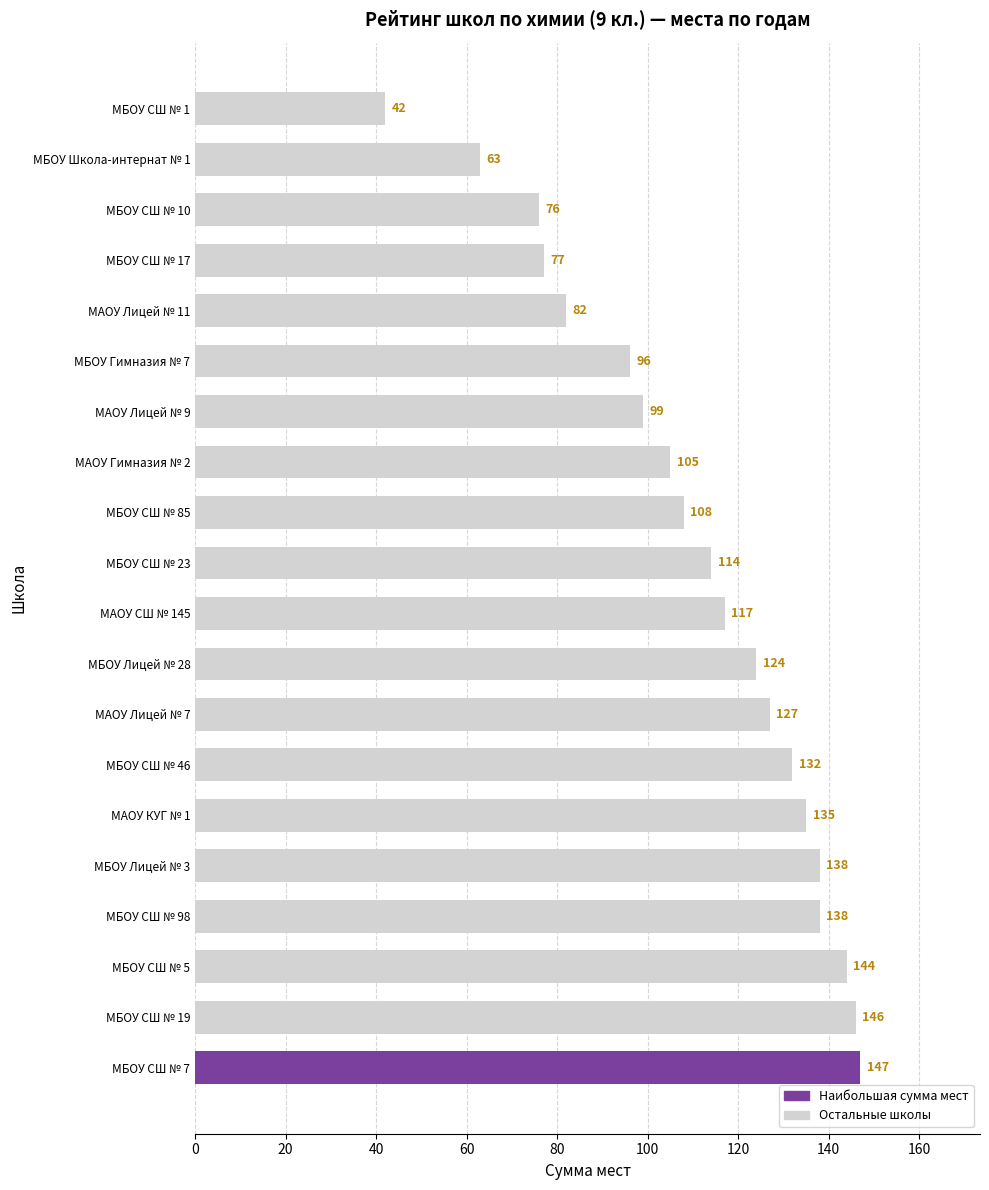

What is the value of the 6th bar from the top?

96